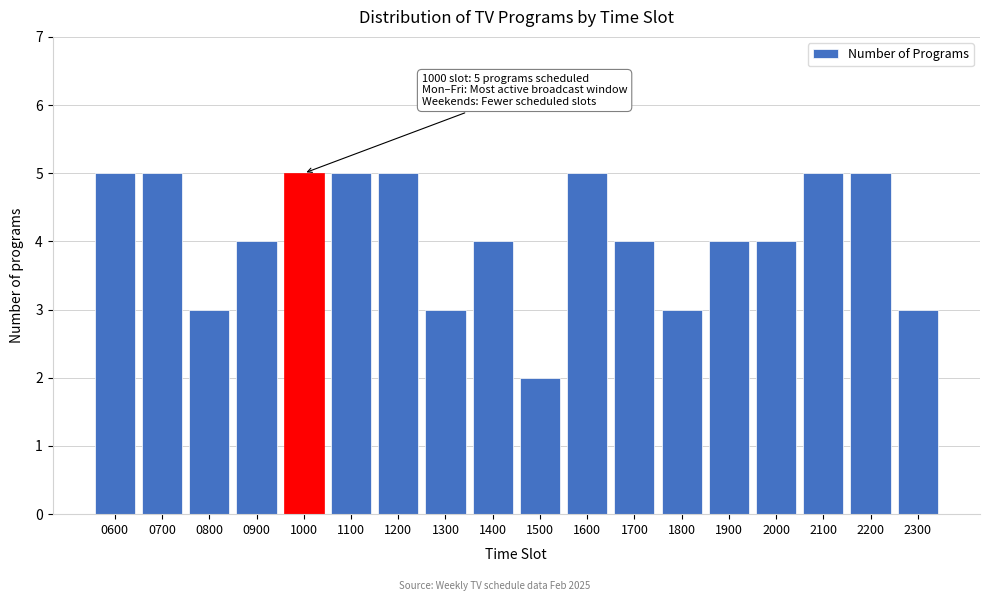

Reading right to left, list all the values displayed in this chart.

3	5	5	4	4	3	4	5	2	4	3	5	5	5	4	3	5	5